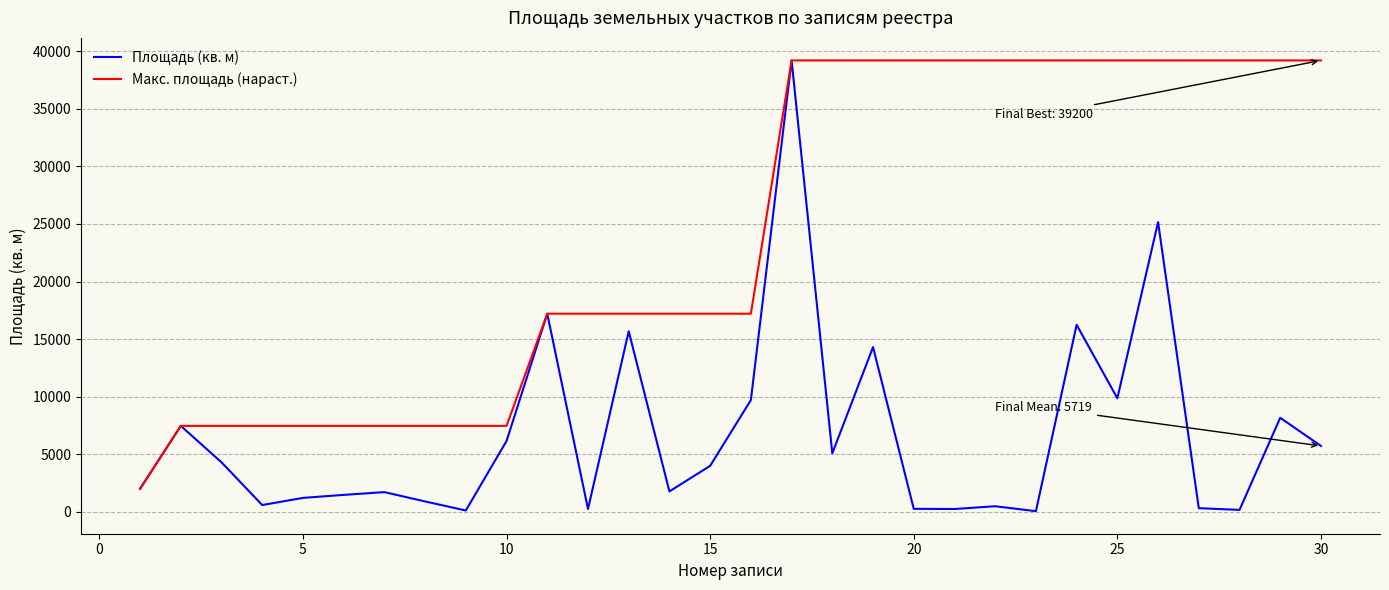

Rank the series by their average value, from lowest to highest.

Площадь (кв. м), Макс. площадь (нараст.)